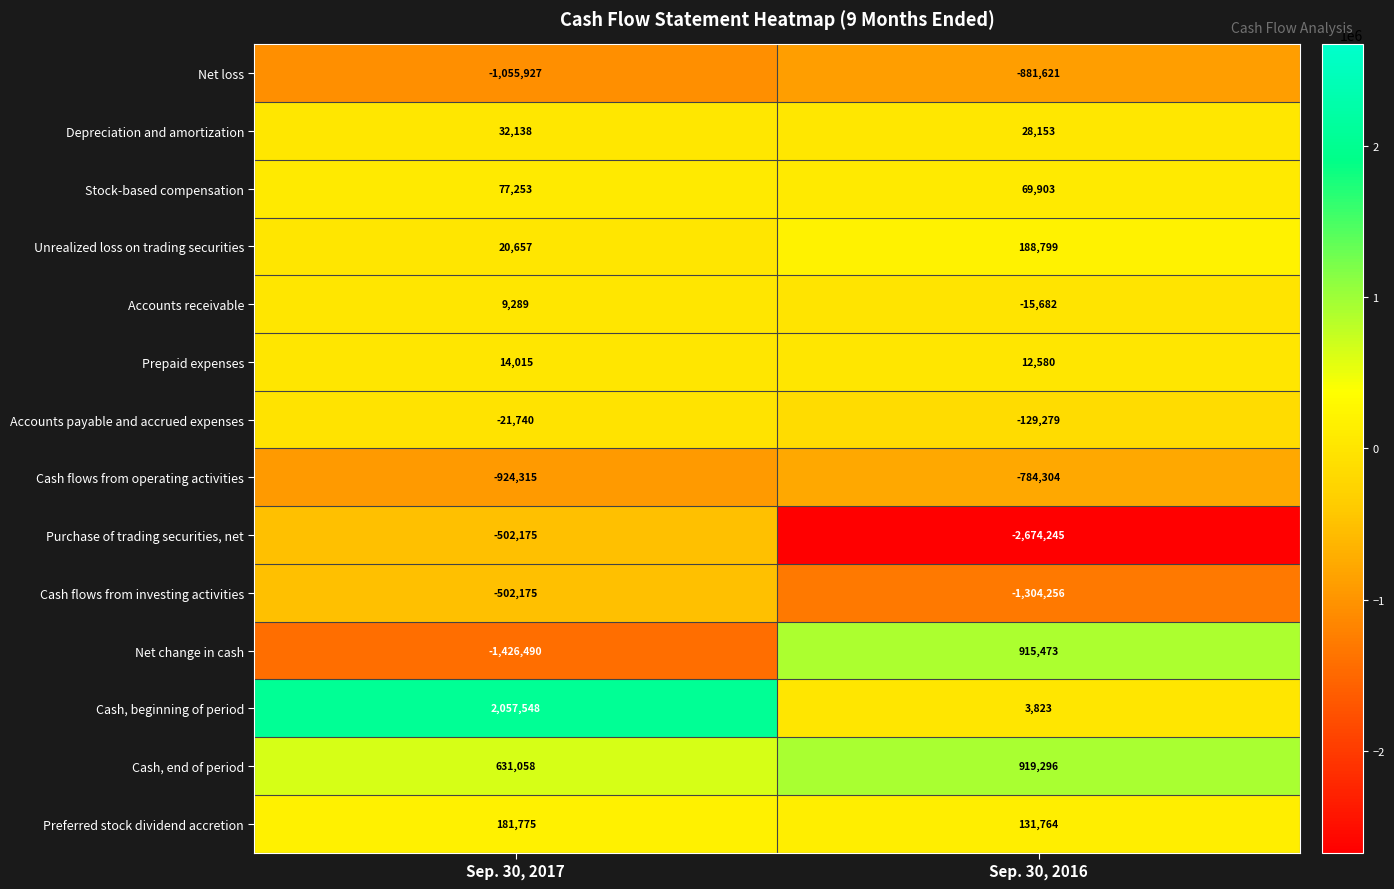

Where is Cash flows from investing activities nearest to the value -903215?

Sep. 30, 2017